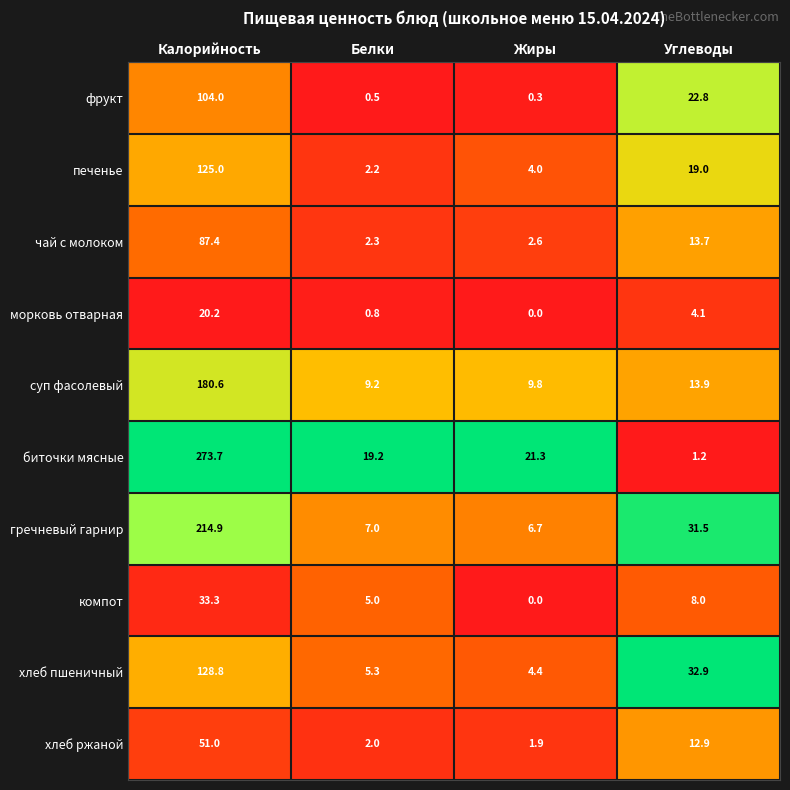

What is the difference between the maximum and minimum values in the биточки мясные series?

272.5